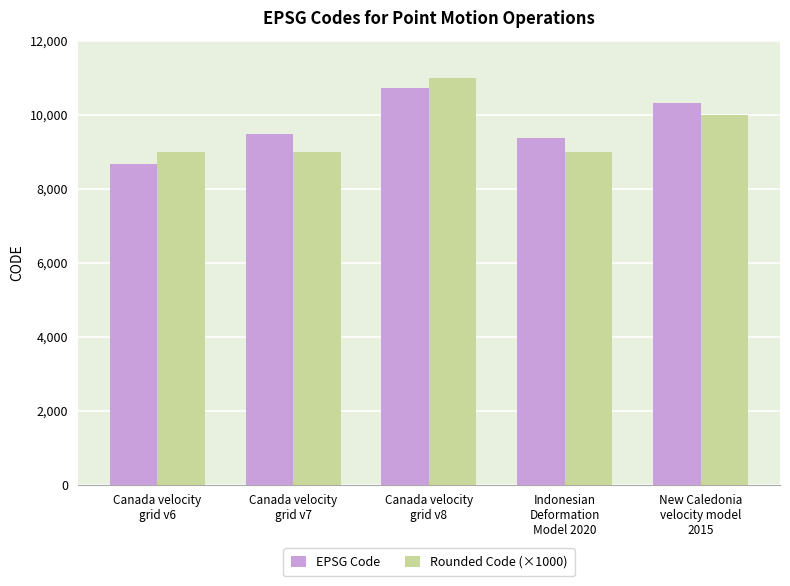

Reading left to right, what are all the values shown in this chart?

EPSG Code: 8676	9483	10707	9375	10323
Rounded Code (×1000): 9000	9000	11000	9000	10000